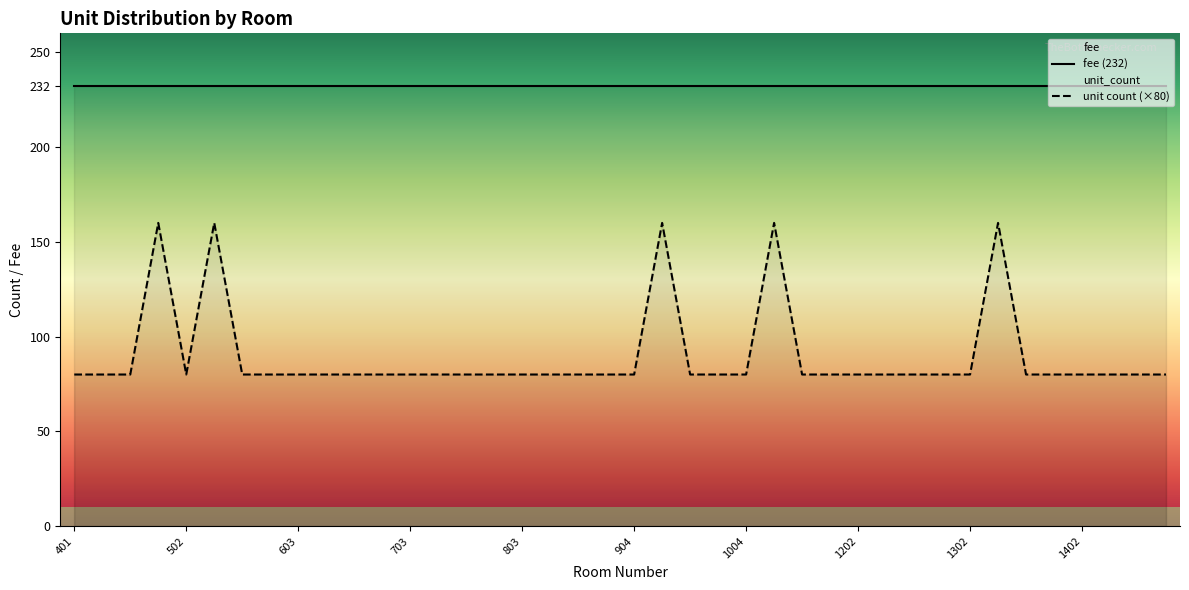

What is the difference between the second highest and second lowest values?

80